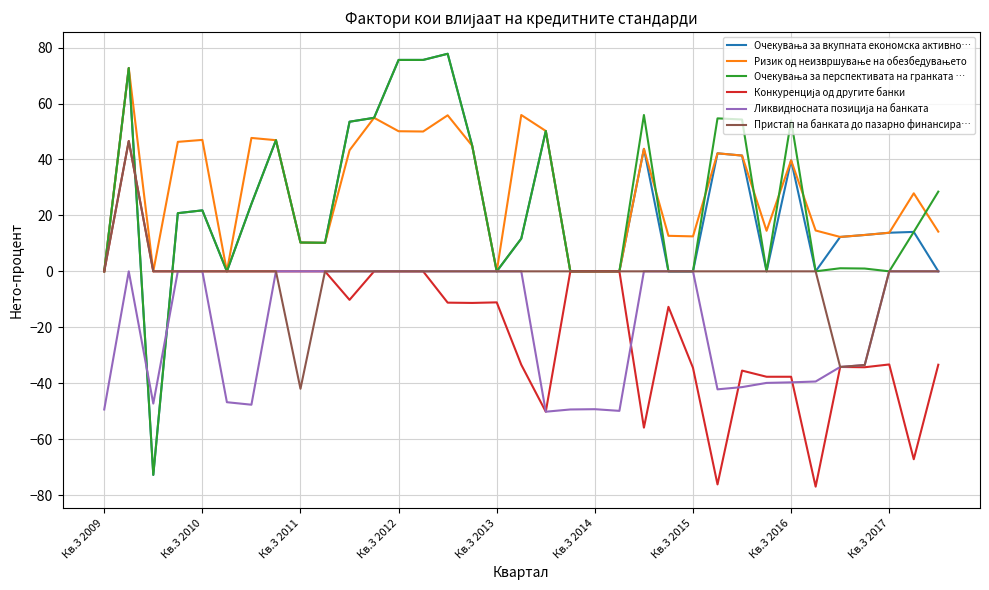

What is the smallest value displayed?

-77.0